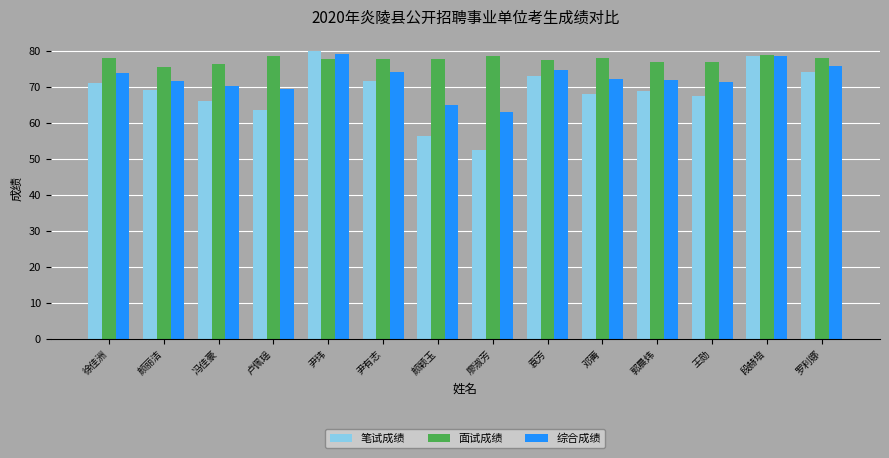

Is the value of 综合成绩 at 王勋 greater than the value of 面试成绩 at 颜丽洁?

No